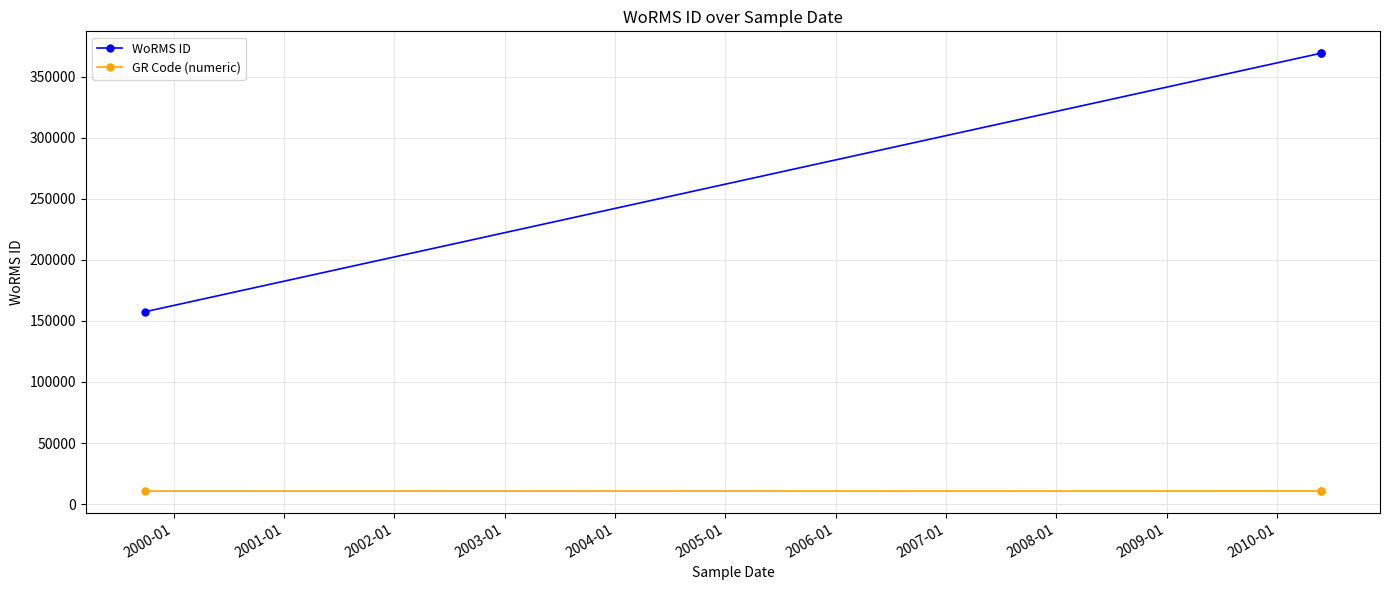

Rank the series by their maximum value, from lowest to highest.

GR Code (numeric), WoRMS ID